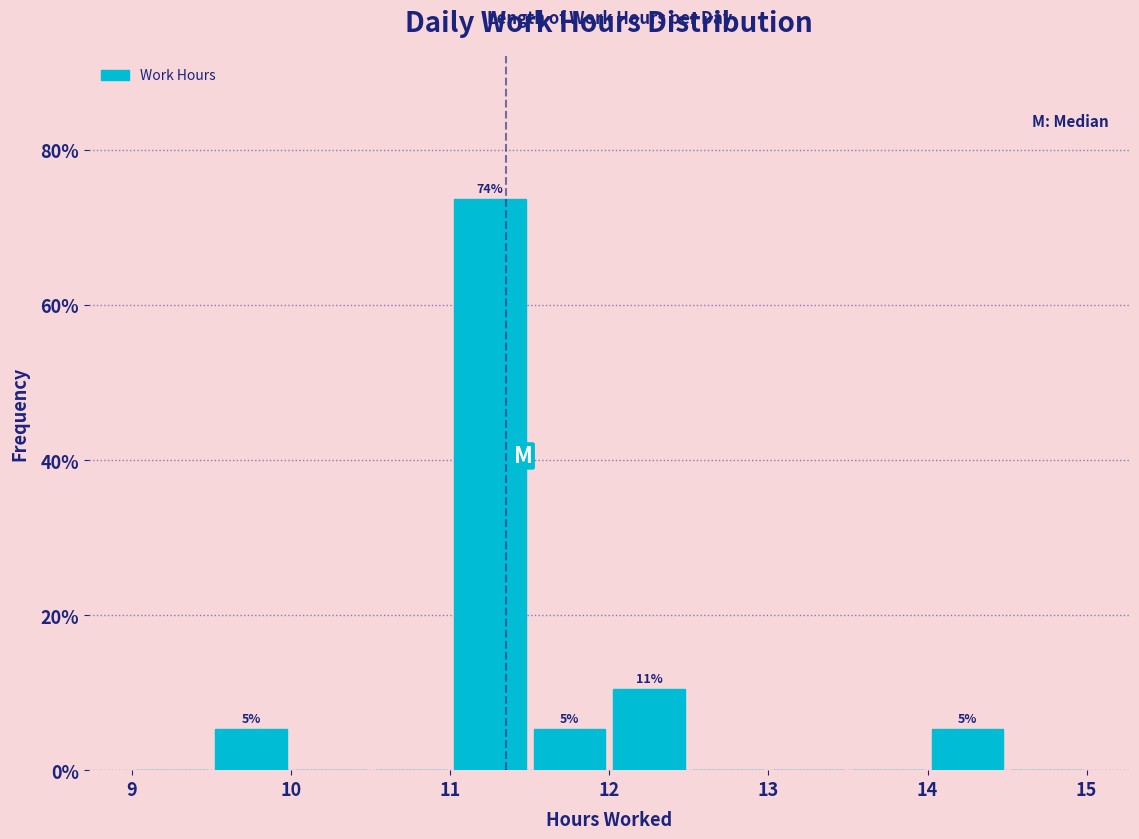

Over which range of the x-axis is the bar tallest?

11.0 to 11.5